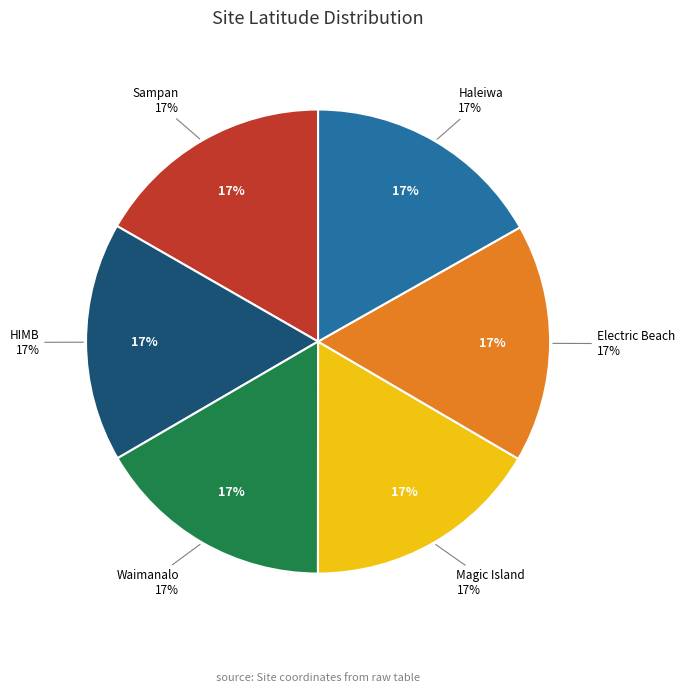

Rank the categories by value from lowest to highest.

Magic Island, Waimanalo, Electric Beach, HIMB, Sampan, Haleiwa